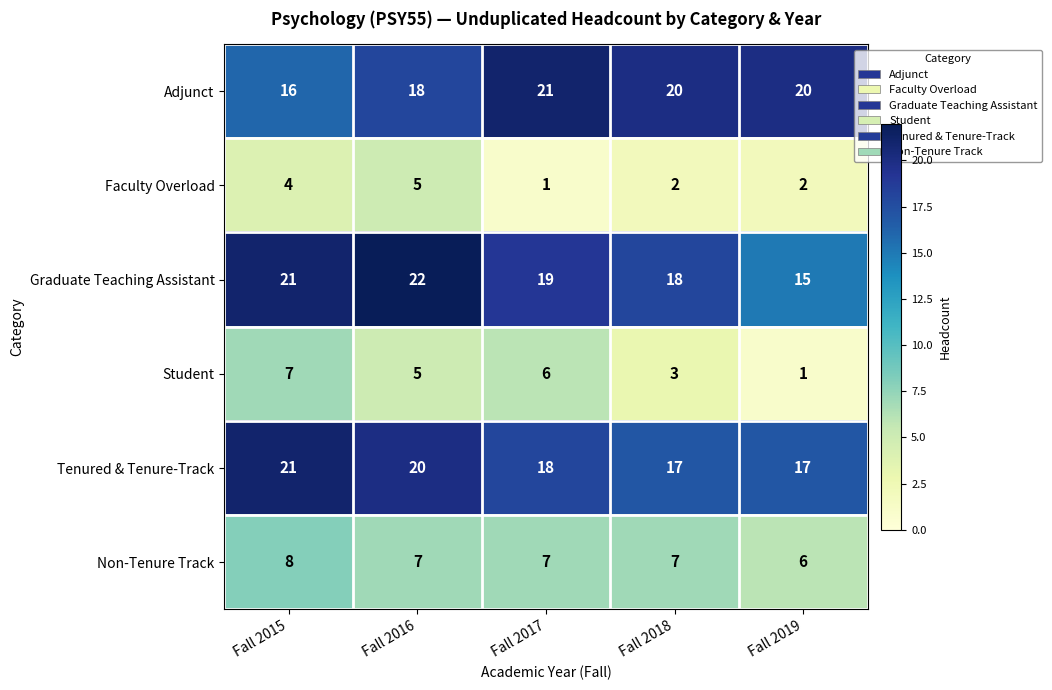

The Non-Tenure Track series shows 11 at Fall 2017. True or false?

False